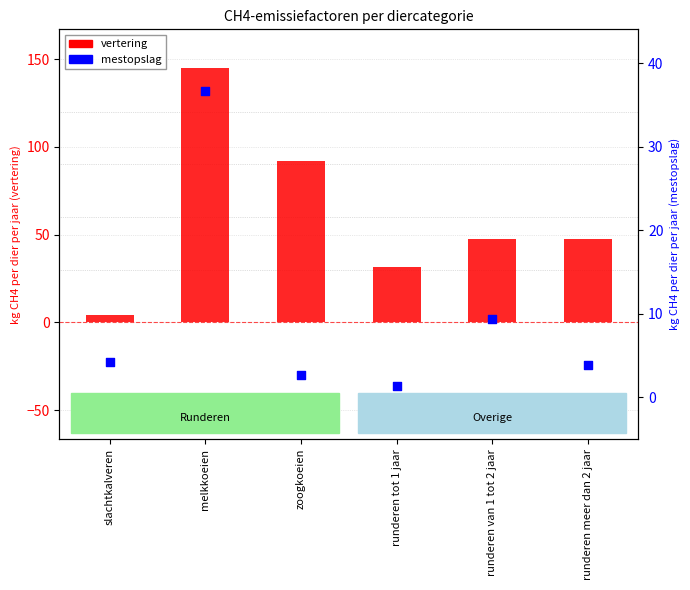

What is the total value across all series at zoogkoeien?

94.6